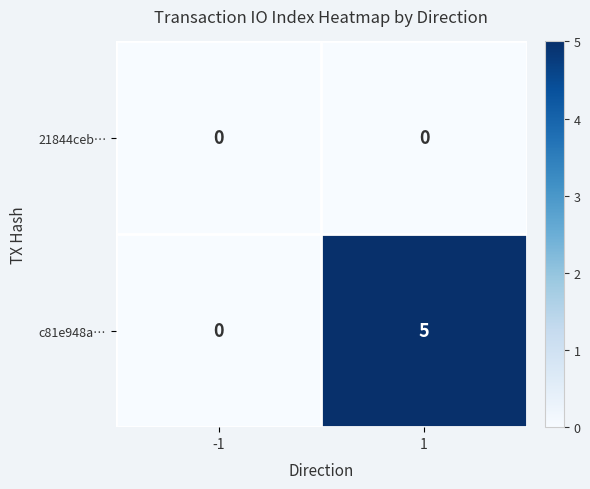

Is it true that 21844ceb… equals 0 at 1?

True